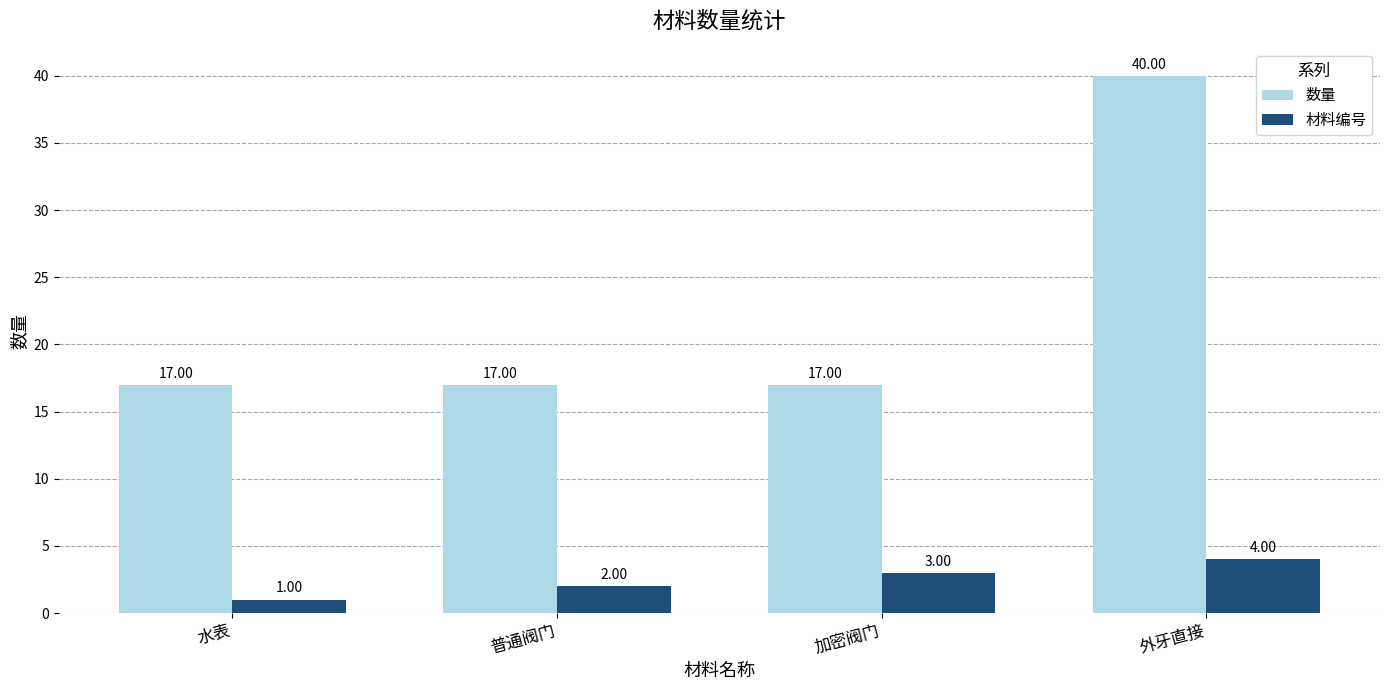

Reading left to right, extract all data points from this chart.

数量: 17	17	17	40
材料编号: 1	2	3	4